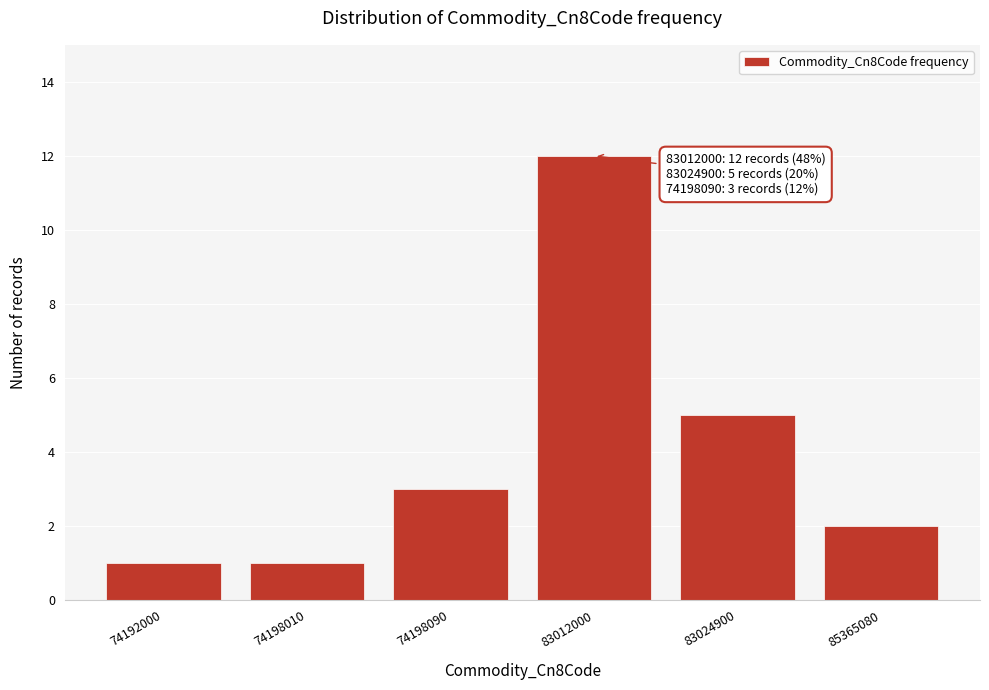

Reading left to right, what are all the values shown in this chart?

1	1	3	12	5	2